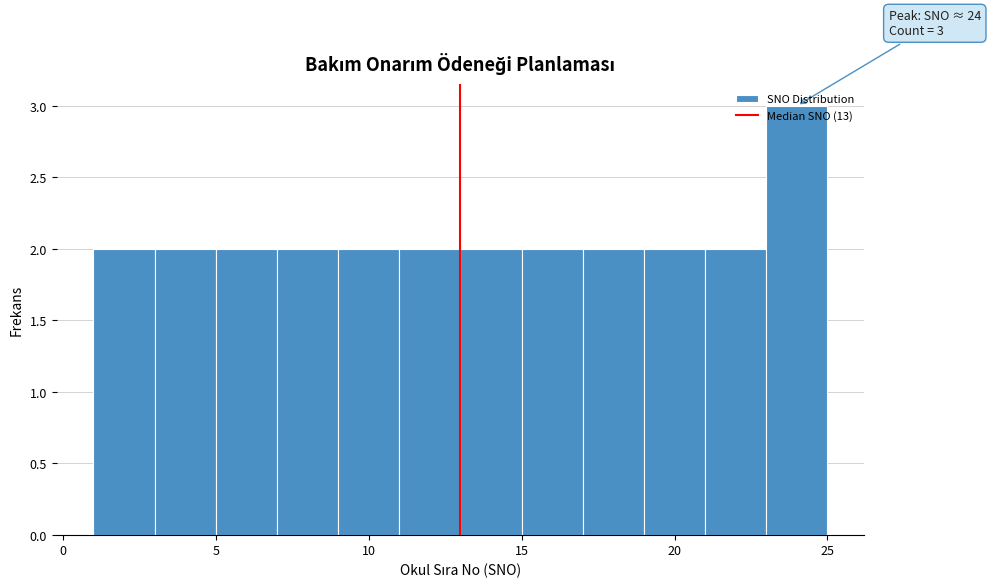

Over which range of the x-axis is the bar tallest?

23 to 25